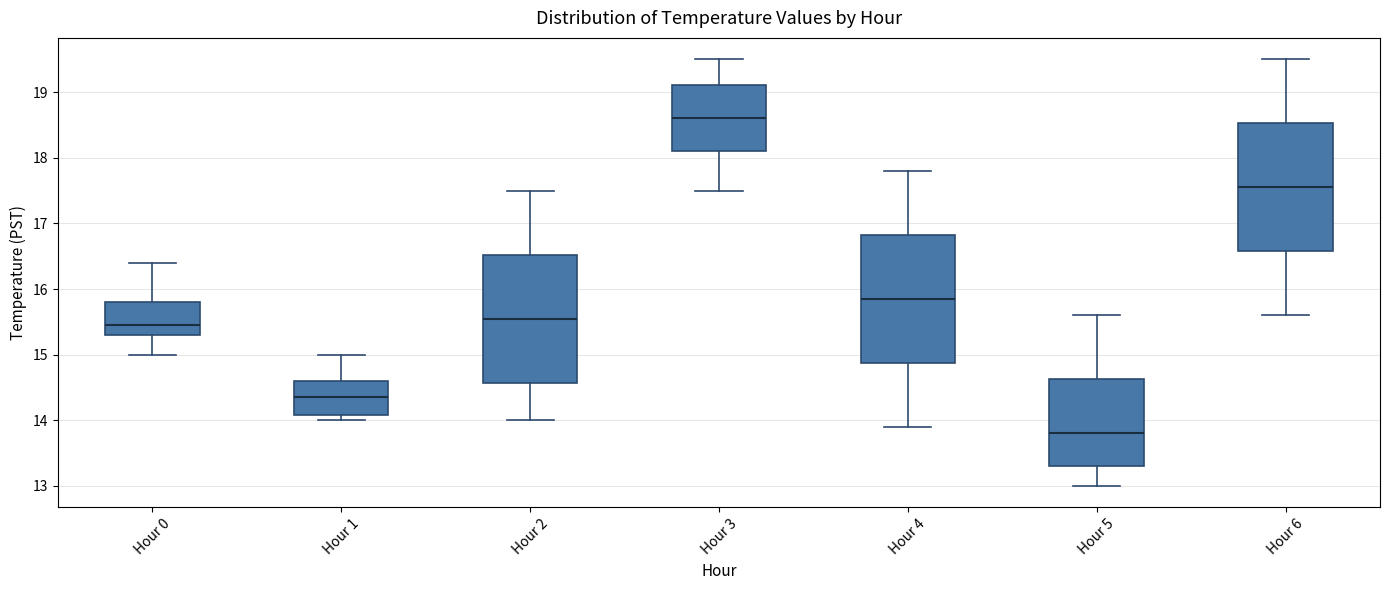

Where is the upper edge of the box for Hour 2 on the y-axis? The values are not printed on the chart, so give them approximately, as read against the axis.

16.5